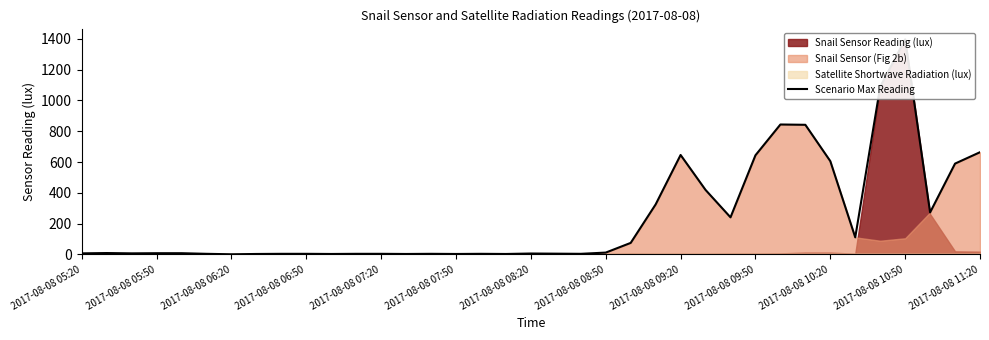

Count the number of categories in the chart.

37